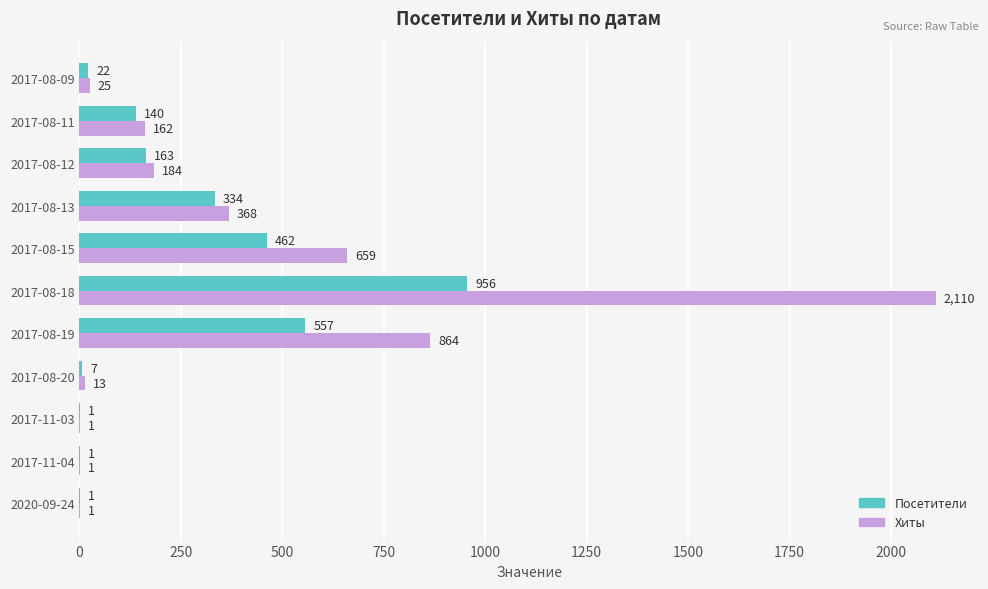

Which series has the largest total across all categories?

Хиты